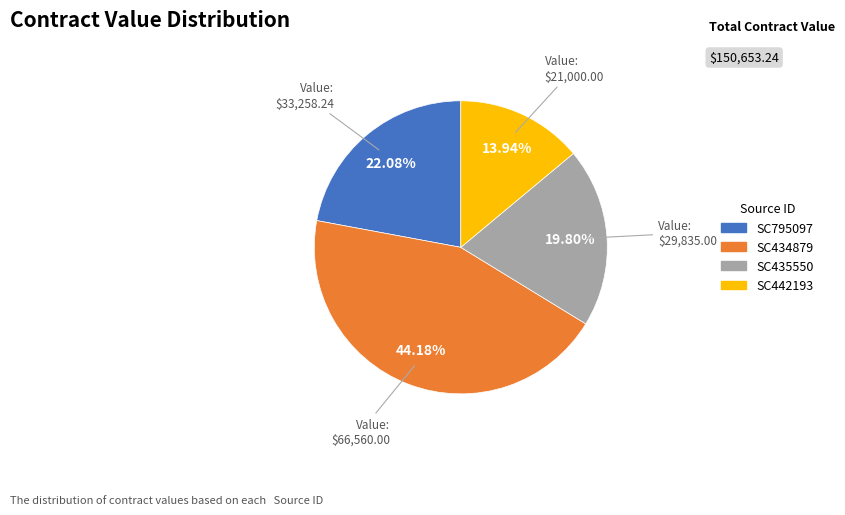

To the nearest percent, what is the average slice percentage?

25%